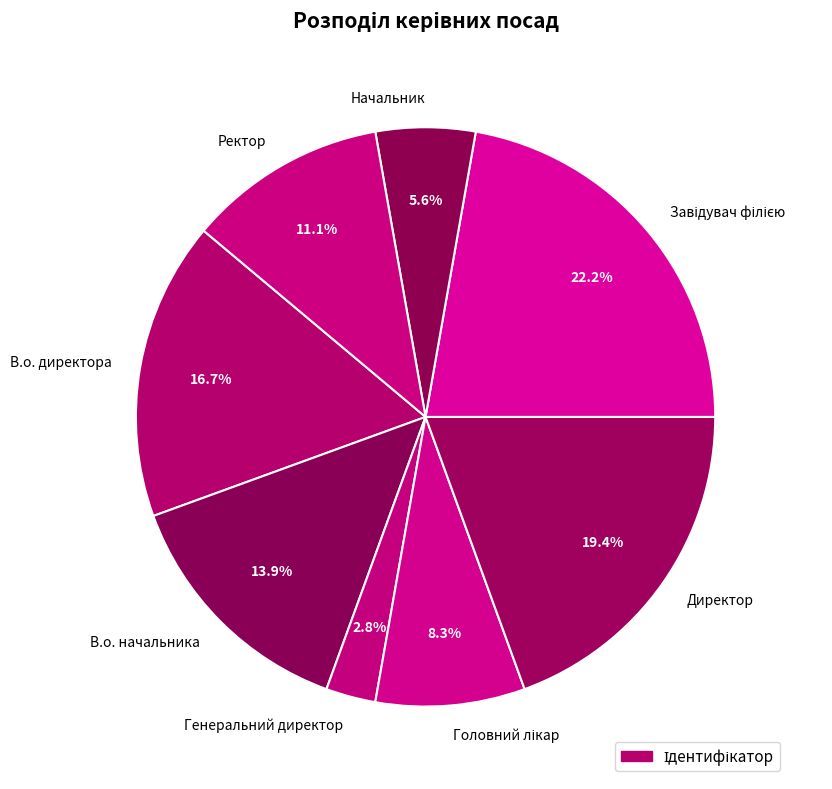

Which has a higher value, Начальник or Ректор?

Ректор